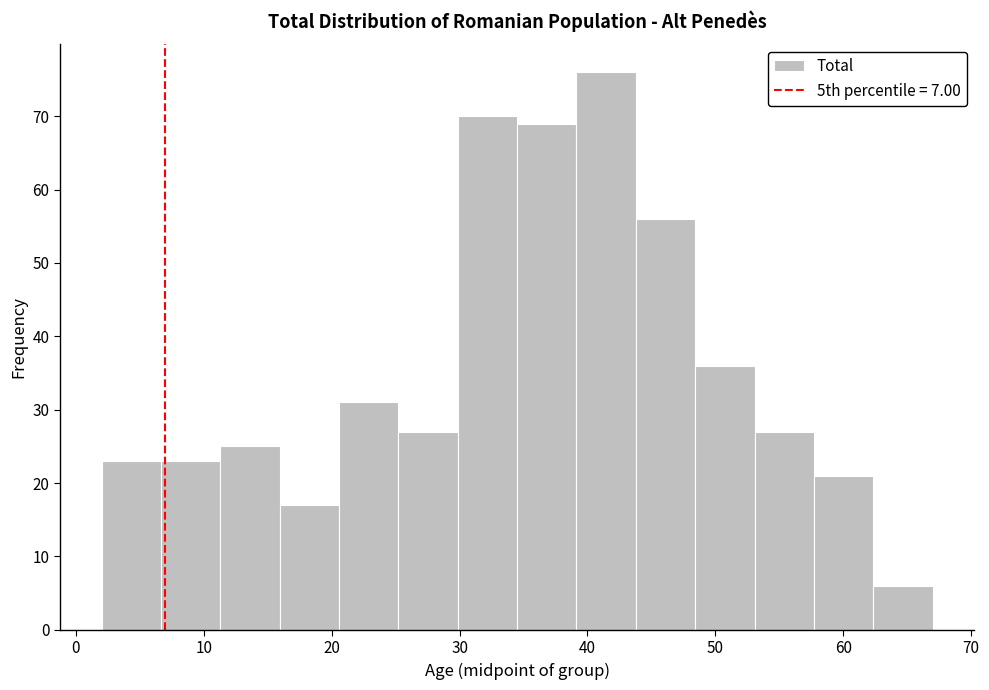

What is the height of the bar covering 62 to 67 on the x-axis? Neither the bar edges nor the heights are printed on the chart, so give them approximately, as read against the axes.

6